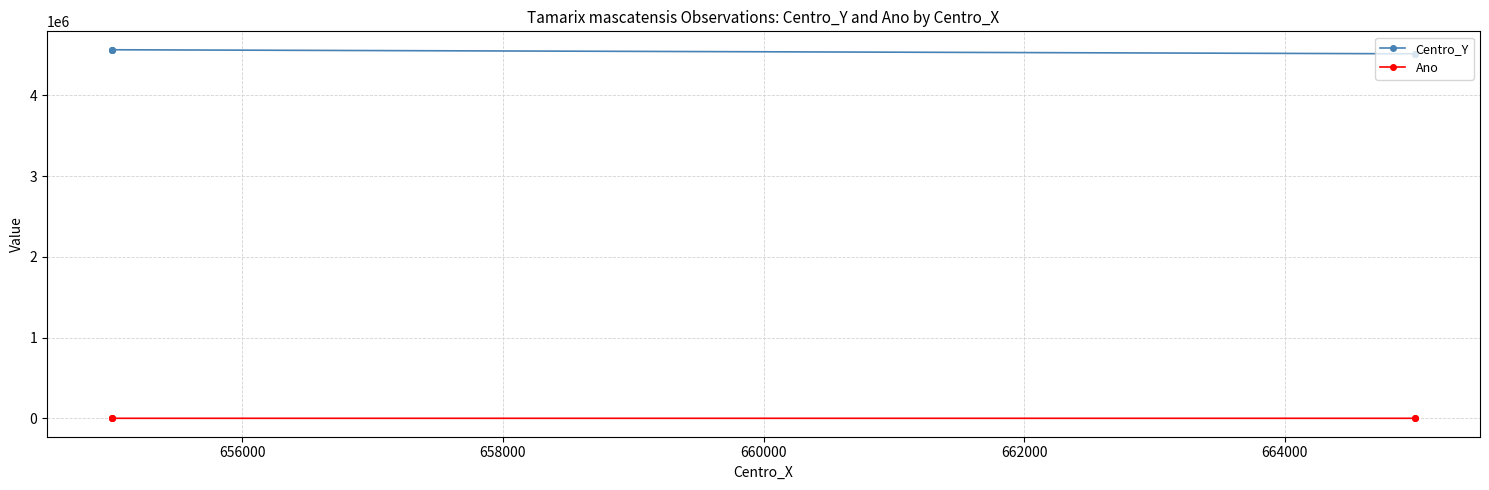

What is the sum of all Ano values?

10087